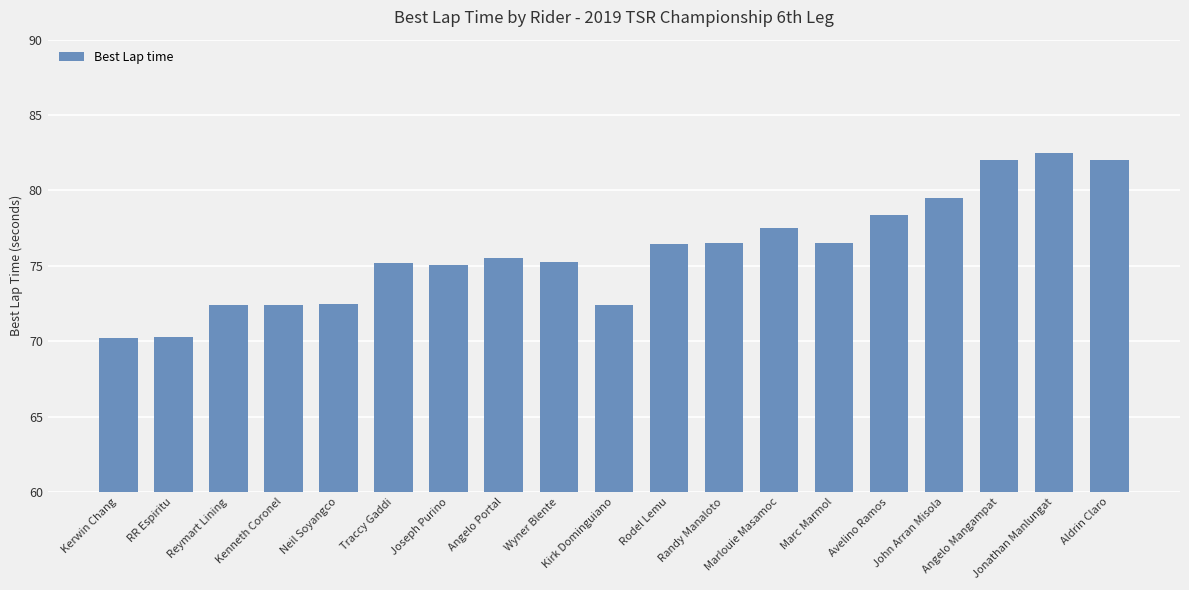

What is the minimum value shown in the chart?

70.2